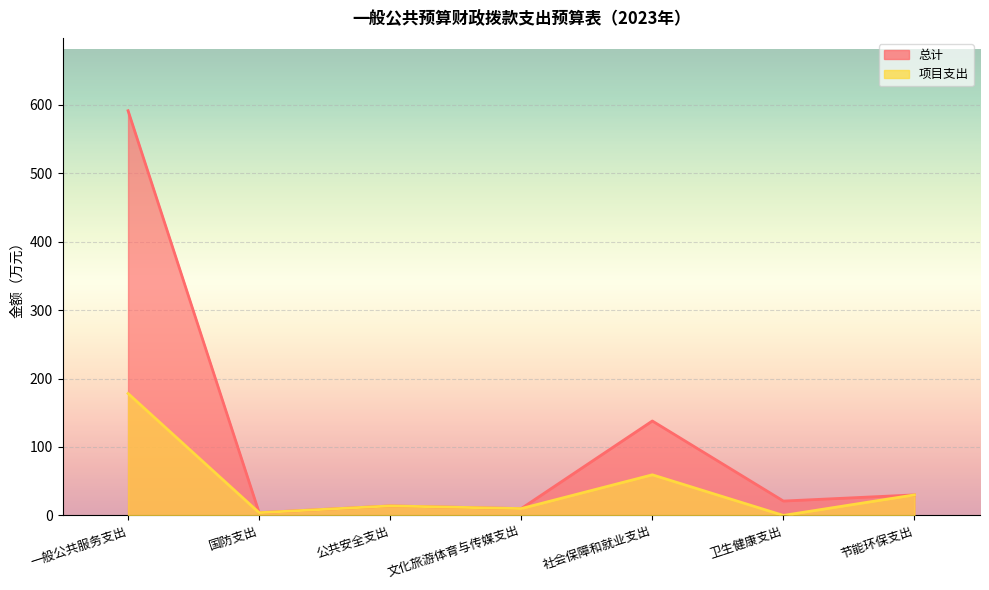

What is the approximate value of 总计 at 卫生健康支出?

21.0